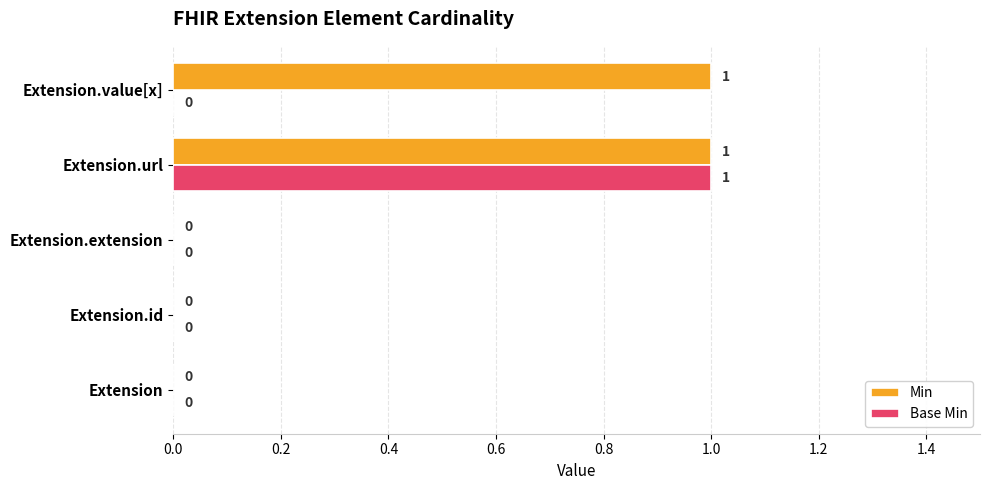

Which series has the largest total across all categories?

Min